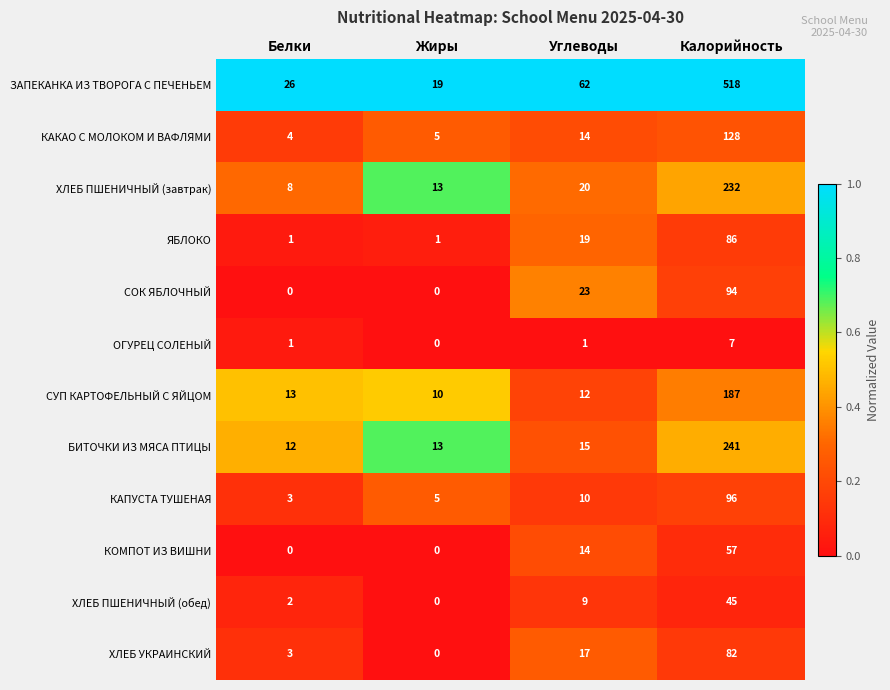

What is the difference between the КАКАО С МОЛОКОМ И ВАФЛЯМИ values at Углеводы and Белки?

10